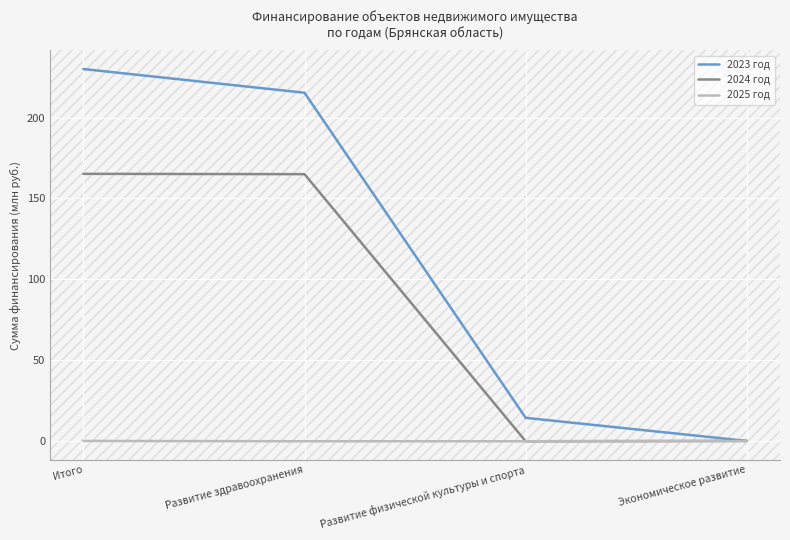

How many 2025 год values are between 0 and 1?

4